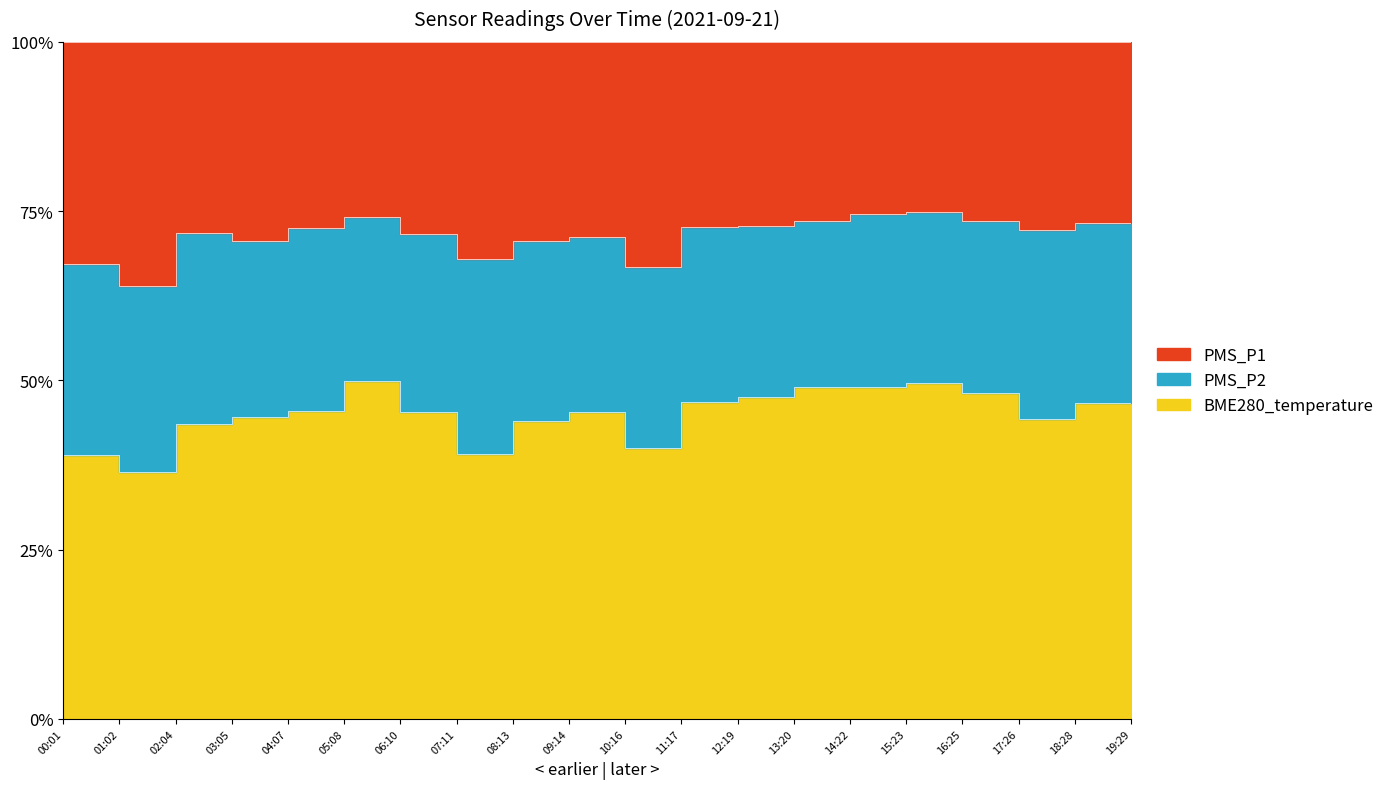

Where is the first local minimum for PMS_P1?

01:02